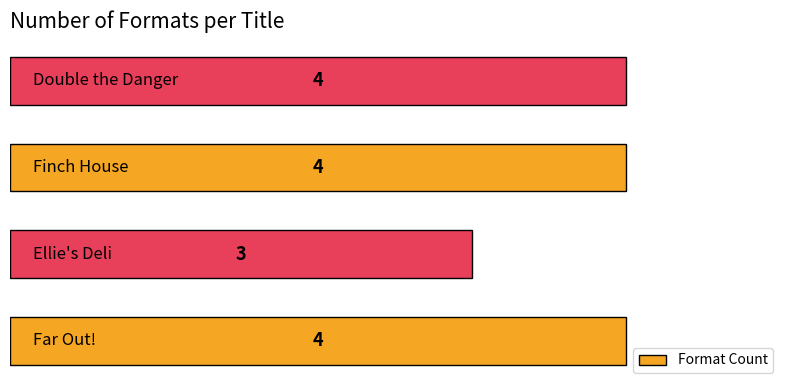

Count the values in the range 4 to 5.

3